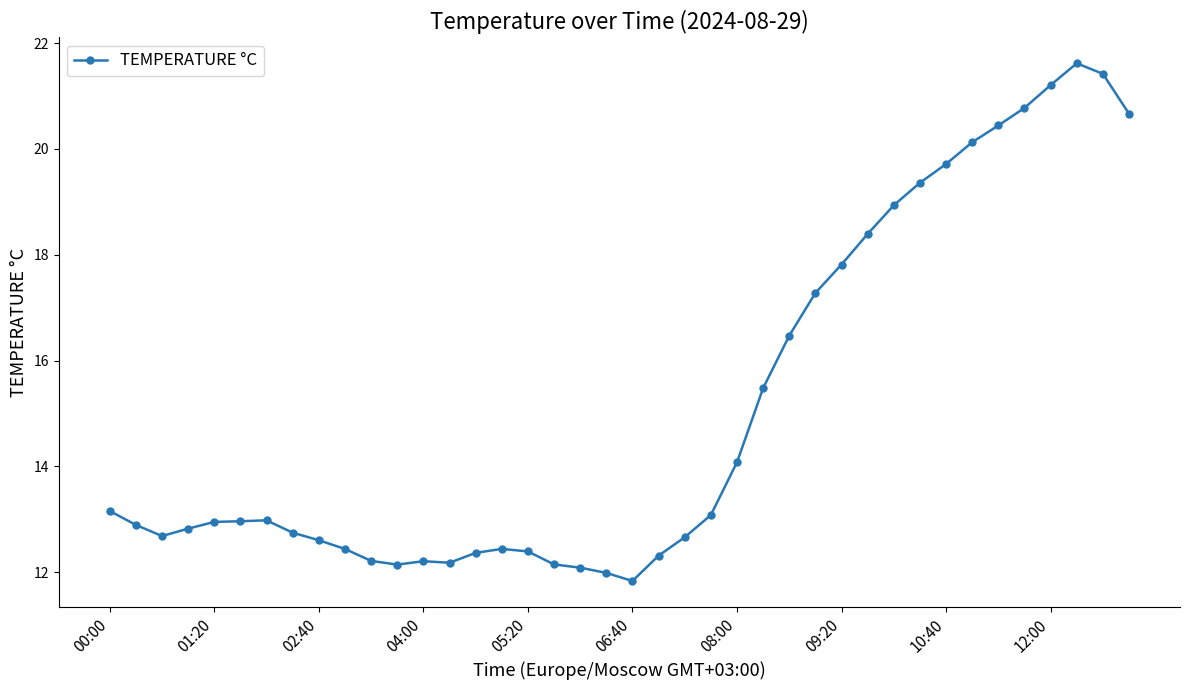

What is the greatest value displayed?

21.6